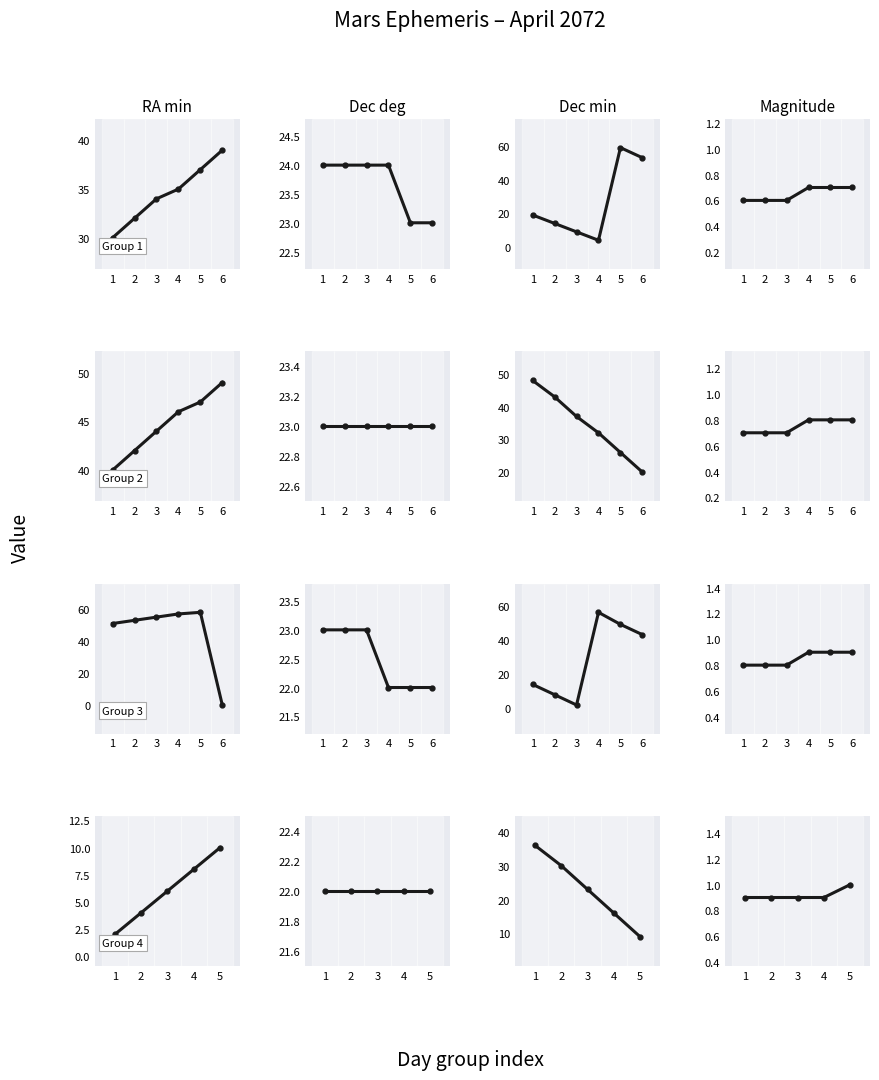

At which category is the sum across all series the highest?

1